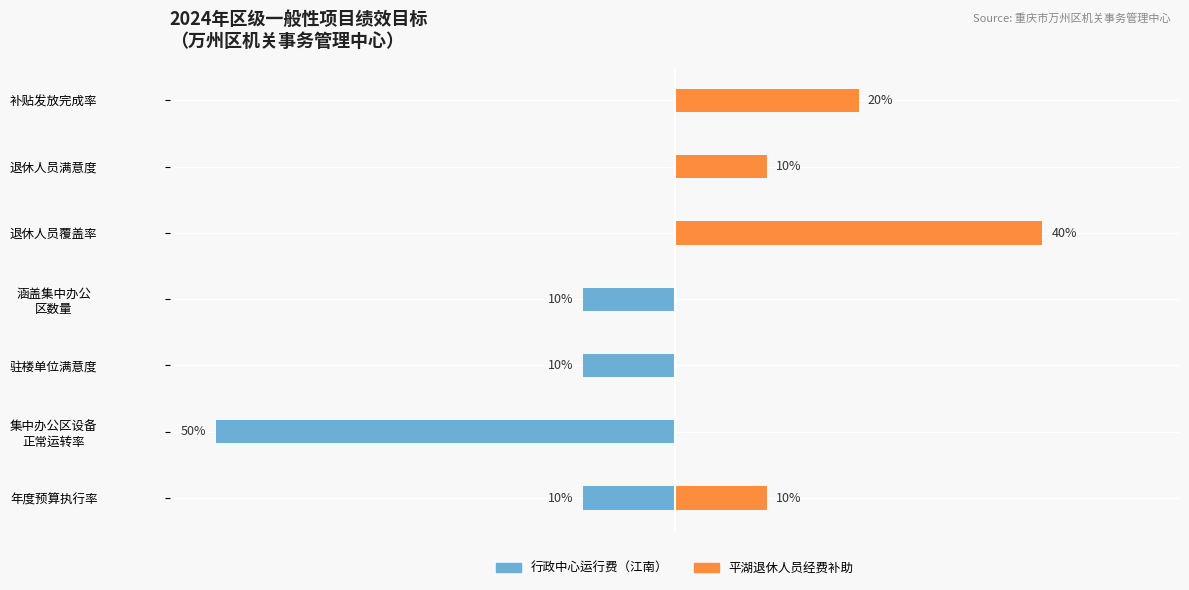

Are the bars horizontal?

Yes